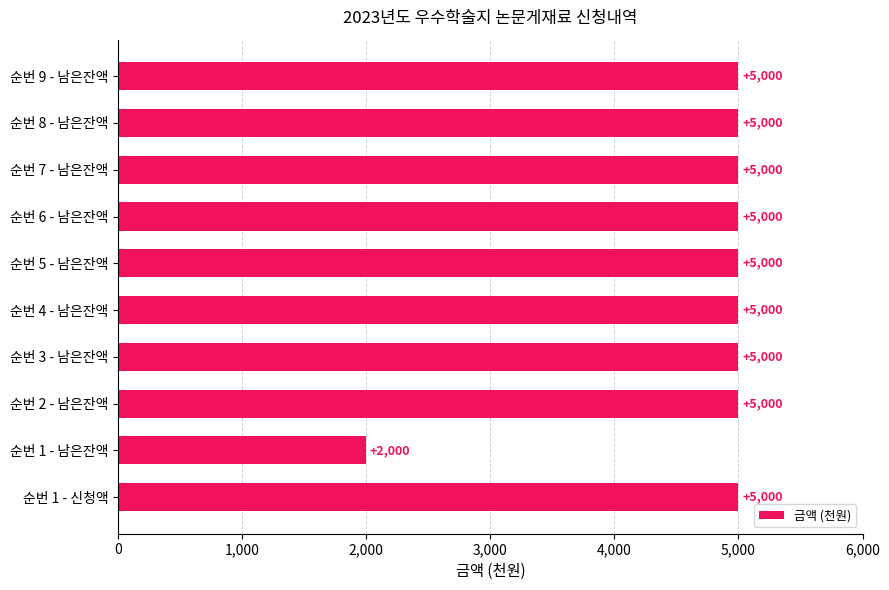

What is the ratio of the value at 순번 4 - 남은잔액 to the value at 순번 2 - 남은잔액?

1.0